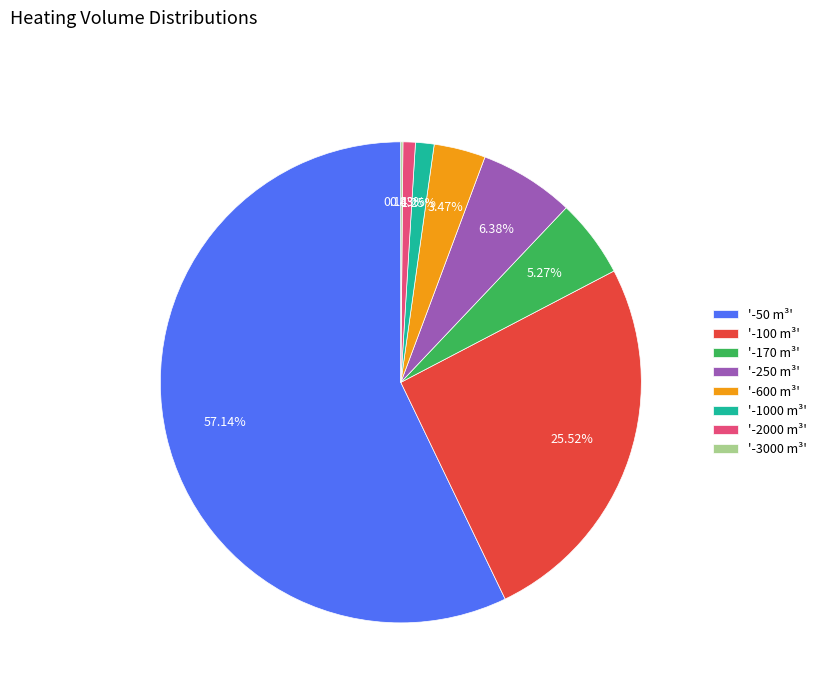

Does '-50 m³' represent more than half of the total?

Yes